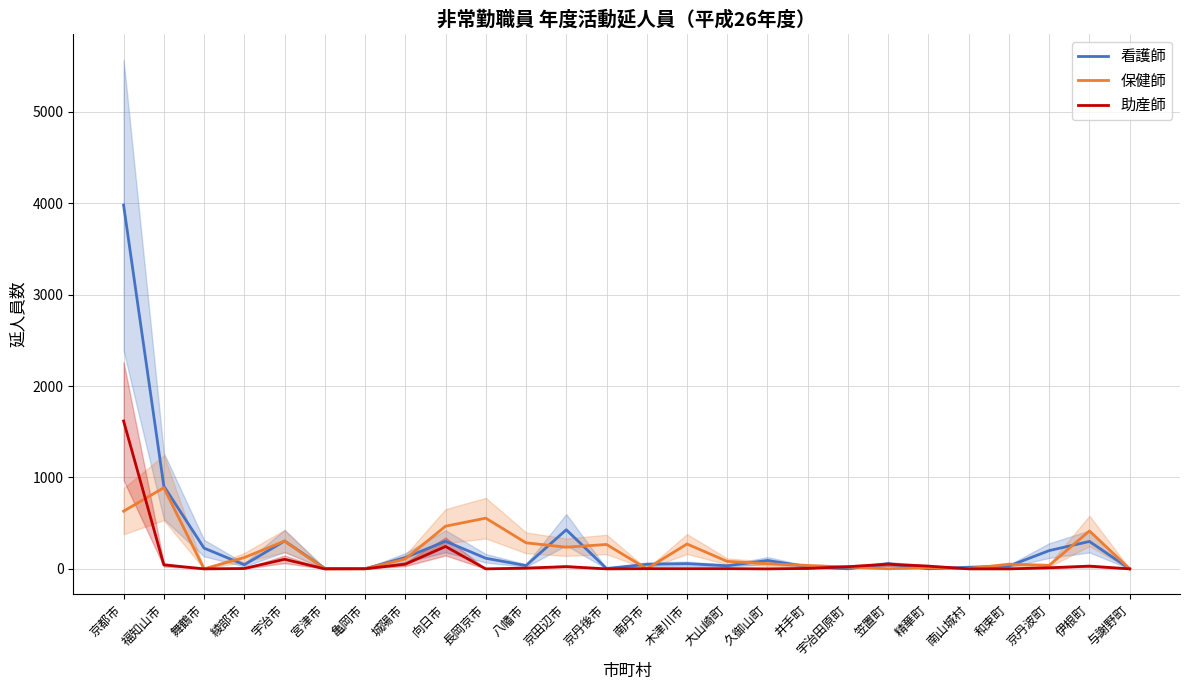

Which series changed the most between 八幡市 and 南丹市?

保健師